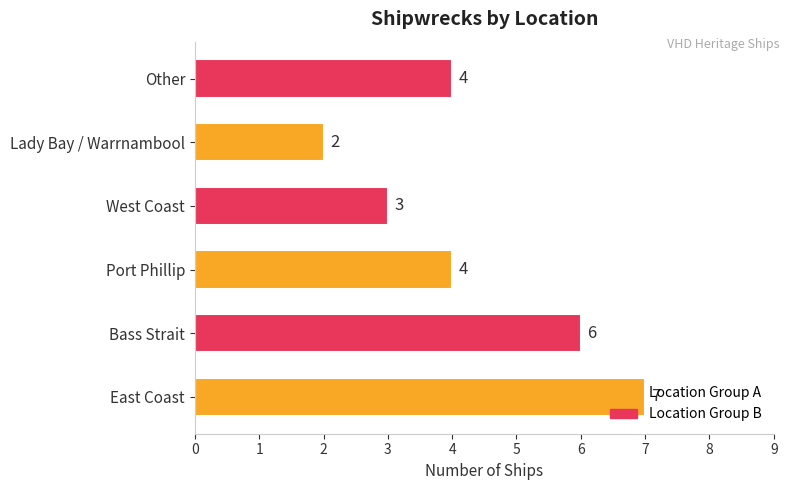

How many data points are less than 4?

2